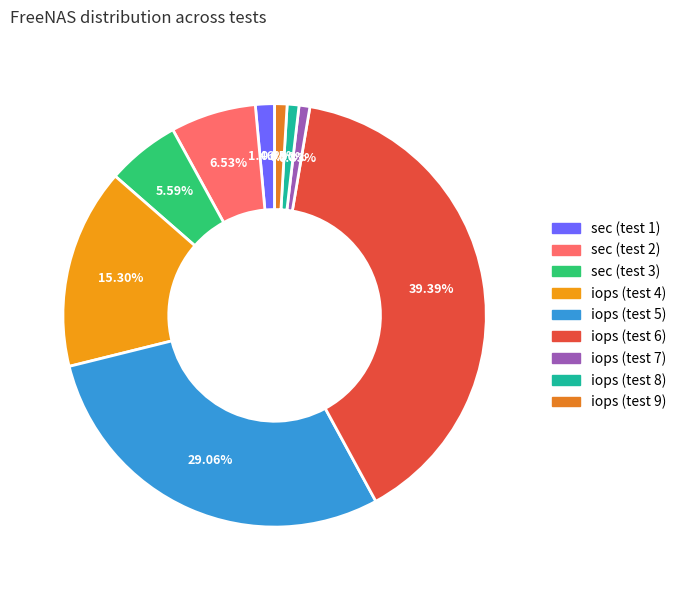

Which category has the biggest portion of the pie?

iops (test 6)